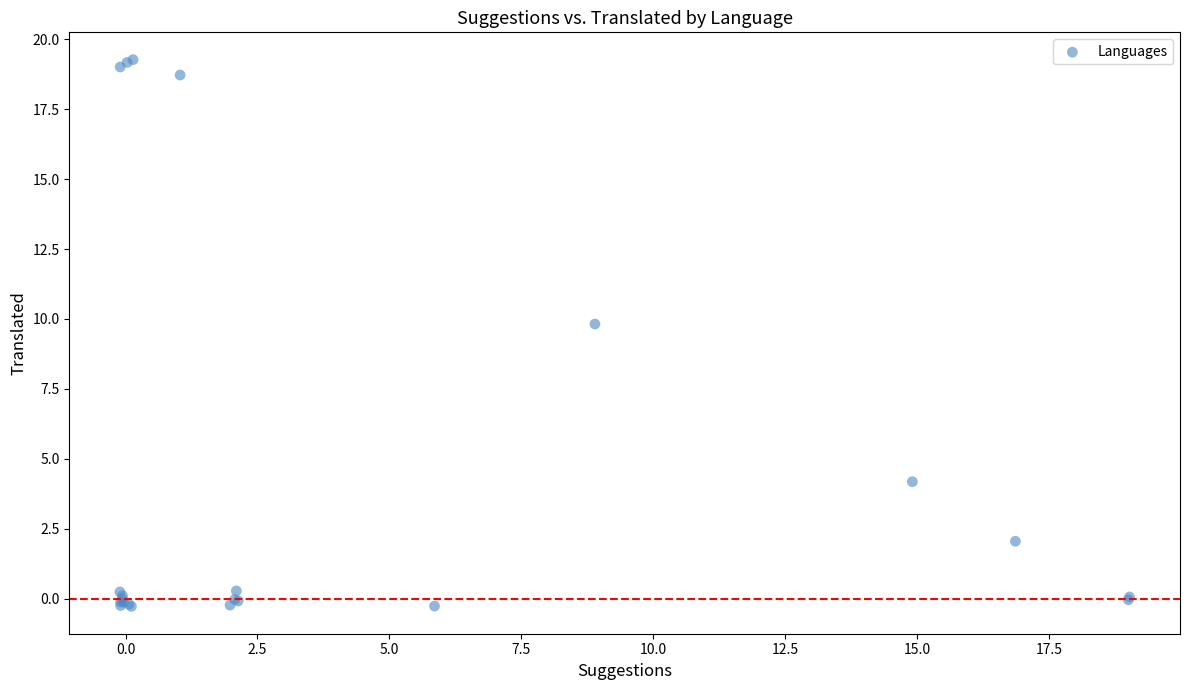

What Y value in the scatter plot is closest to 9?

9.8